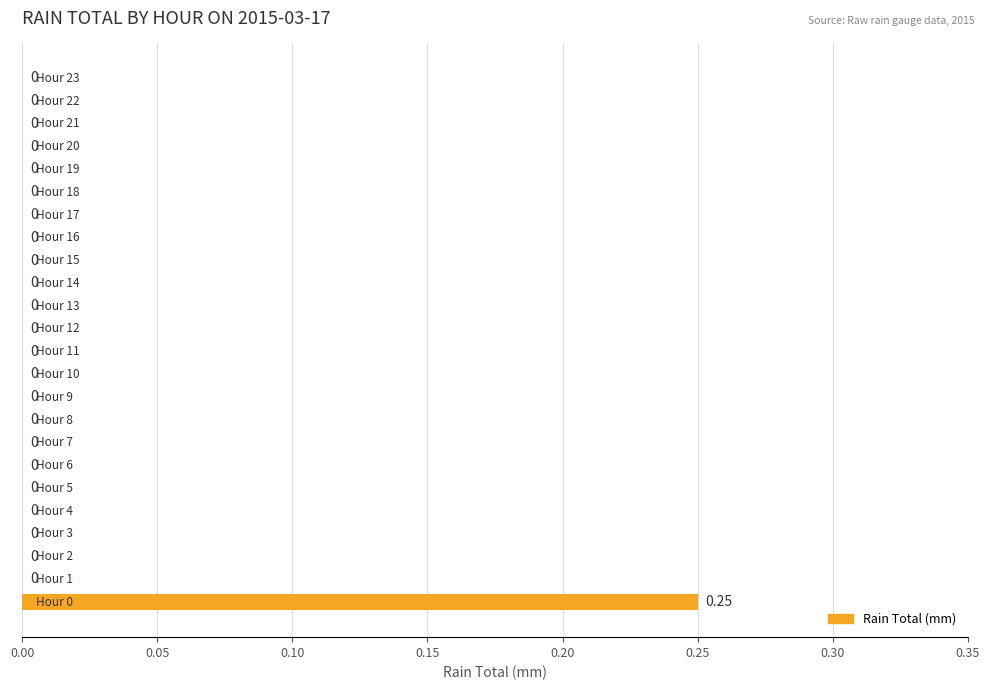

Are the bars horizontal?

Yes